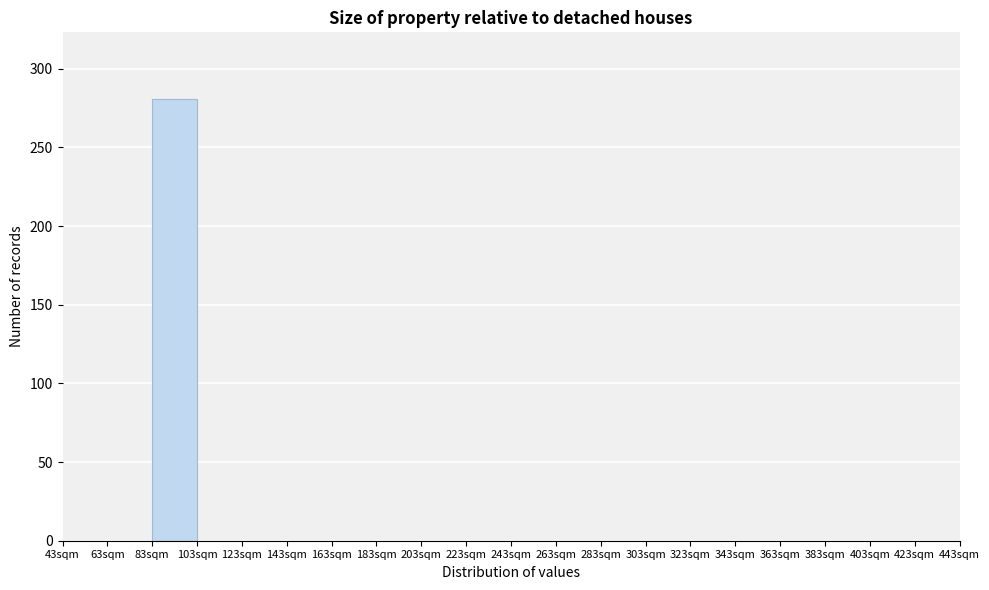

Which range on the x-axis has the tallest bar?

83 to 103